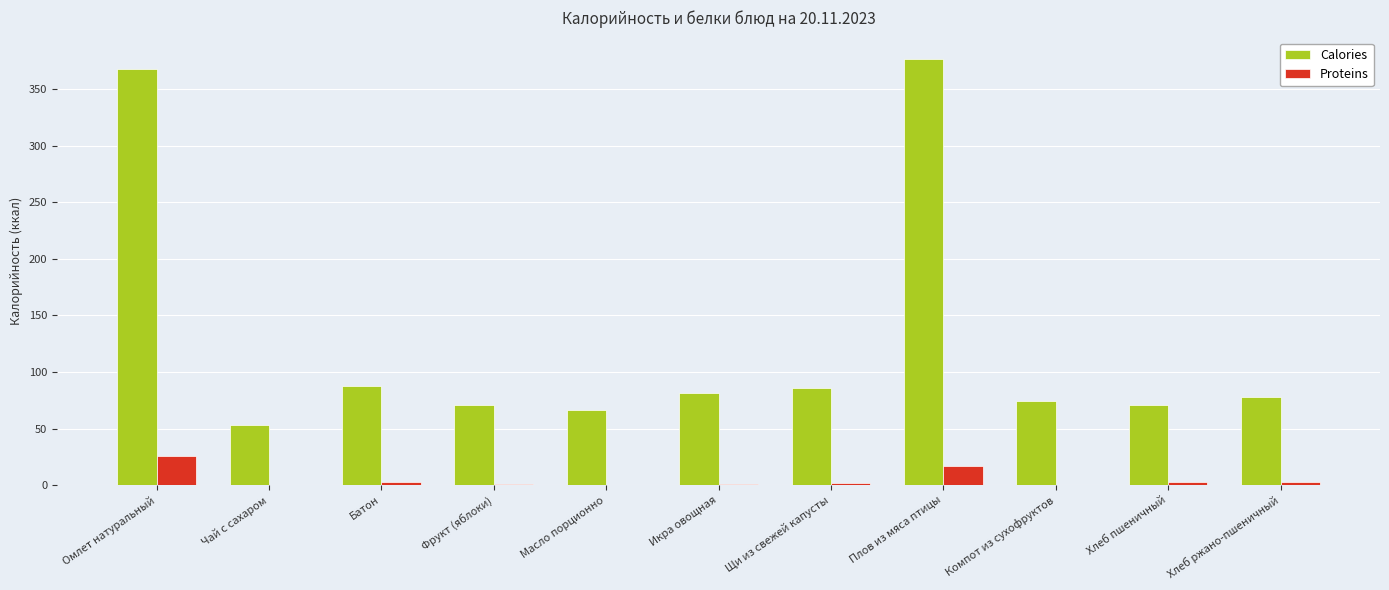

Count the number of categories in the chart.

11